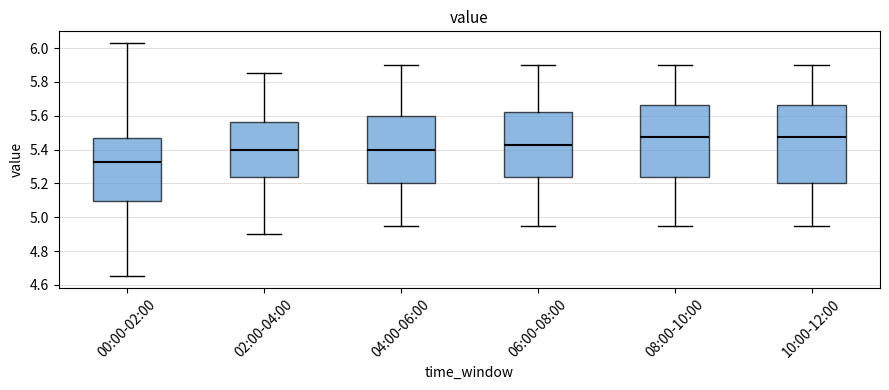

Reading left to right, transcribe this box plot: for each box, give where its median line is, the range the box spans, and where its two whiskers end, as read against the y-axis. The values are not printed on the chart, so give them approximately, as read against the axis.

00:00-02:00: median 5.32, box 5.10 to 5.48, whiskers 4.66 to 6.04
02:00-04:00: median 5.40, box 5.24 to 5.56, whiskers 4.90 to 5.86
04:00-06:00: median 5.40, box 5.20 to 5.60, whiskers 4.96 to 5.90
06:00-08:00: median 5.42, box 5.24 to 5.62, whiskers 4.96 to 5.90
08:00-10:00: median 5.48, box 5.24 to 5.66, whiskers 4.96 to 5.90
10:00-12:00: median 5.48, box 5.20 to 5.66, whiskers 4.96 to 5.90